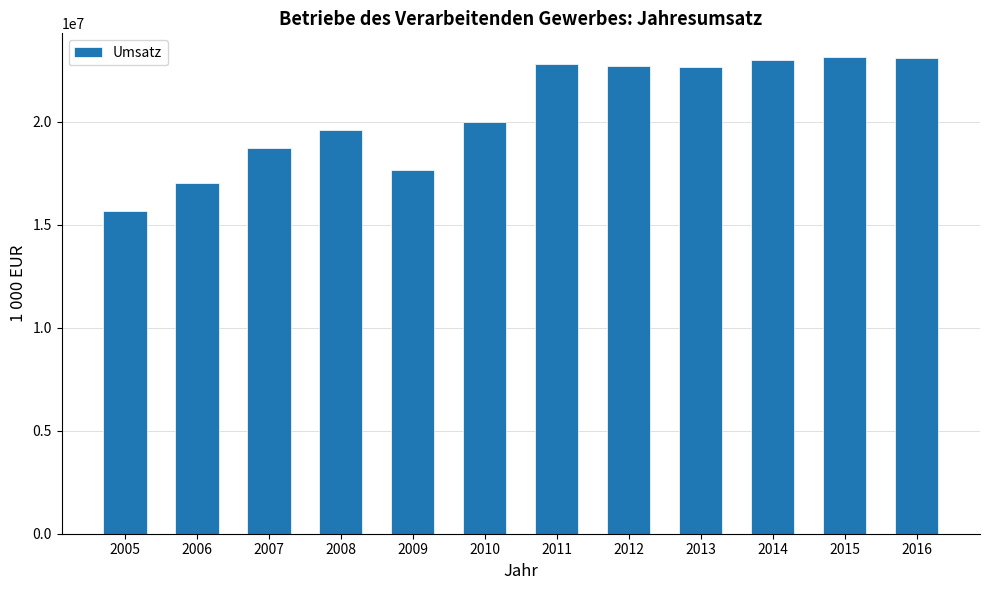

Which has a higher value, 2015 or 2012?

2015